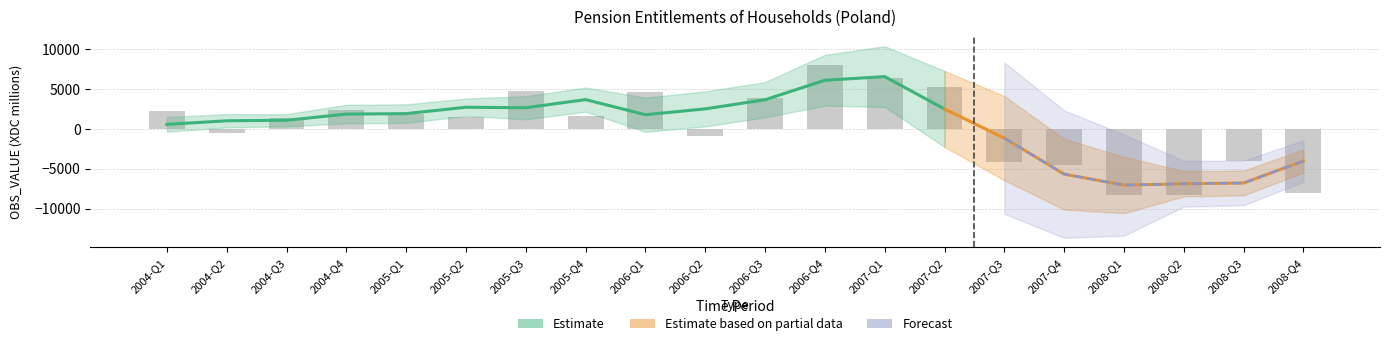

What is the maximum value shown in the chart?

8017.8